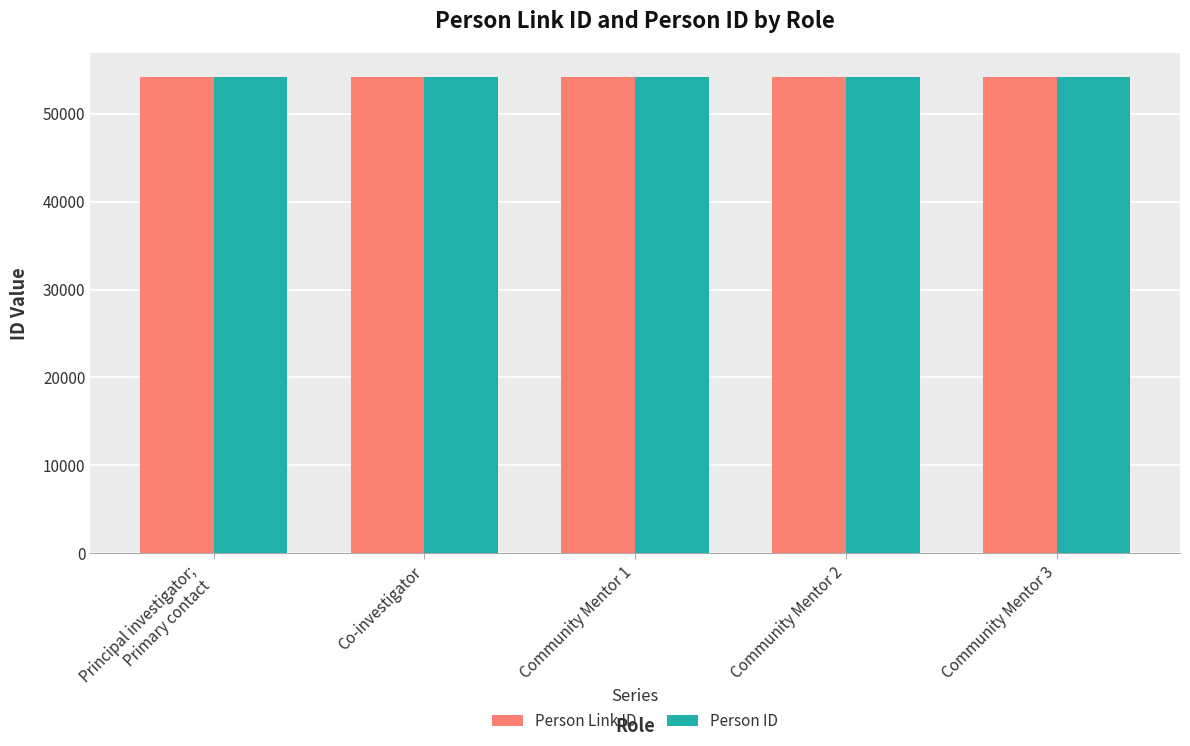

What is the sum of all Person ID values?

270940